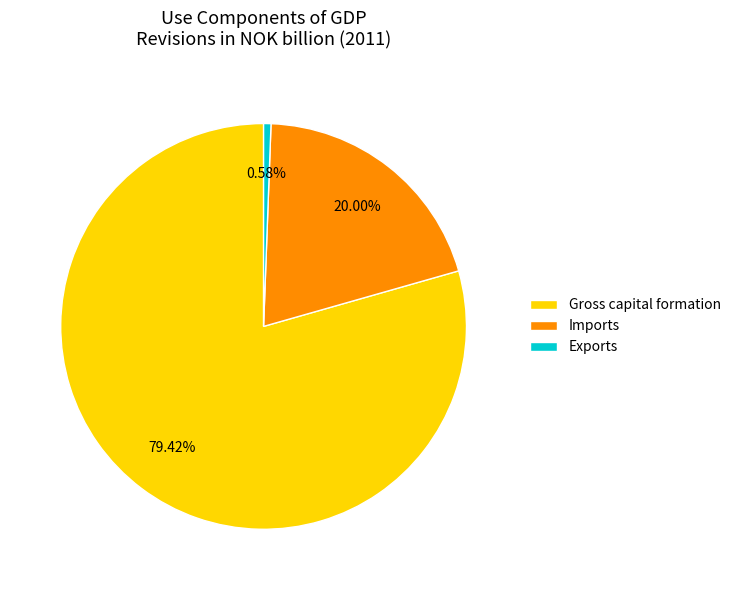

Which category has the smallest portion of the pie?

Exports